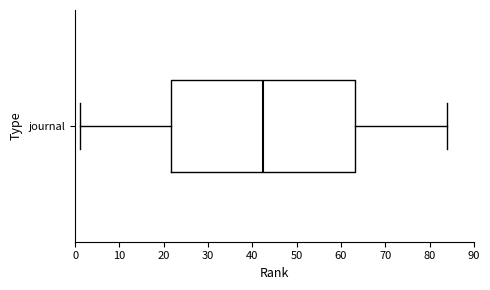

Read this box plot against the x-axis: the position of the median line, the range covered by the box, and the ends of both whiskers. The values are not printed on the chart, so give them approximately, as read against the axis.

median 43, box 22 to 63, whiskers 1 to 84